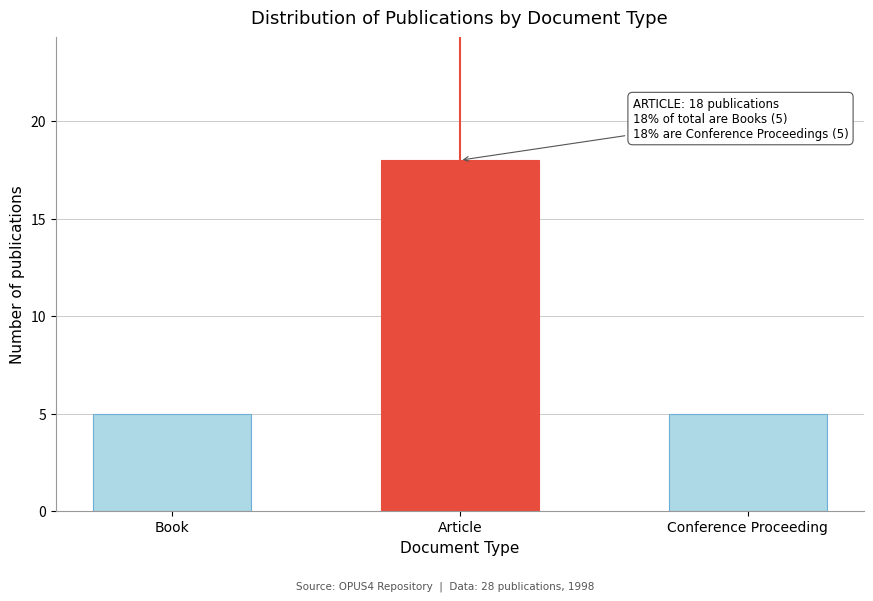

Reading left to right, extract all data points from this chart.

5	18	5